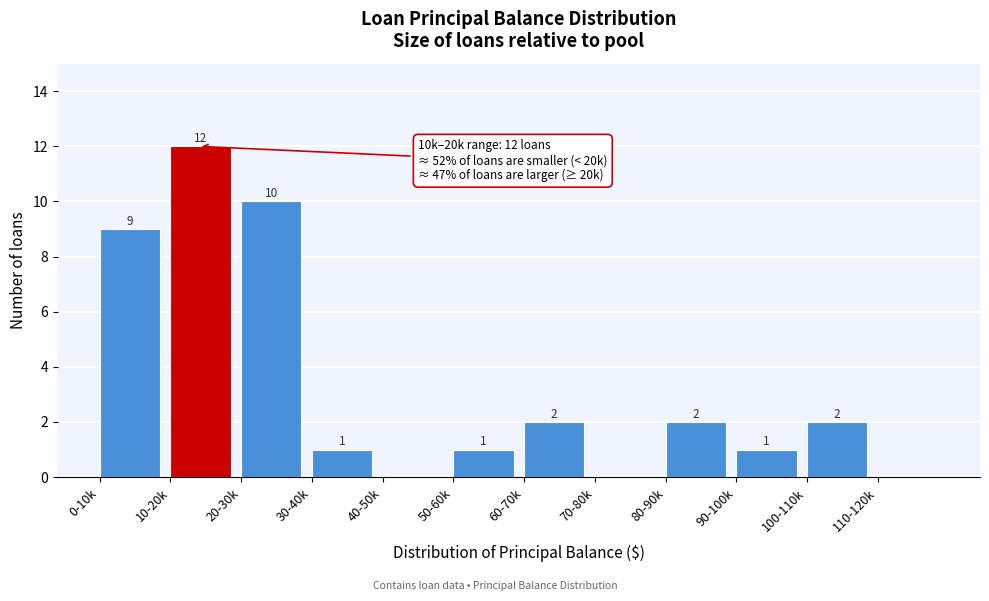

Reading right to left, transcribe all the data shown in this chart.

110-120k=0	100-110k=2	90-100k=1	80-90k=2	70-80k=0	60-70k=2	50-60k=1	40-50k=0	30-40k=1	20-30k=10	10-20k=12	0-10k=9